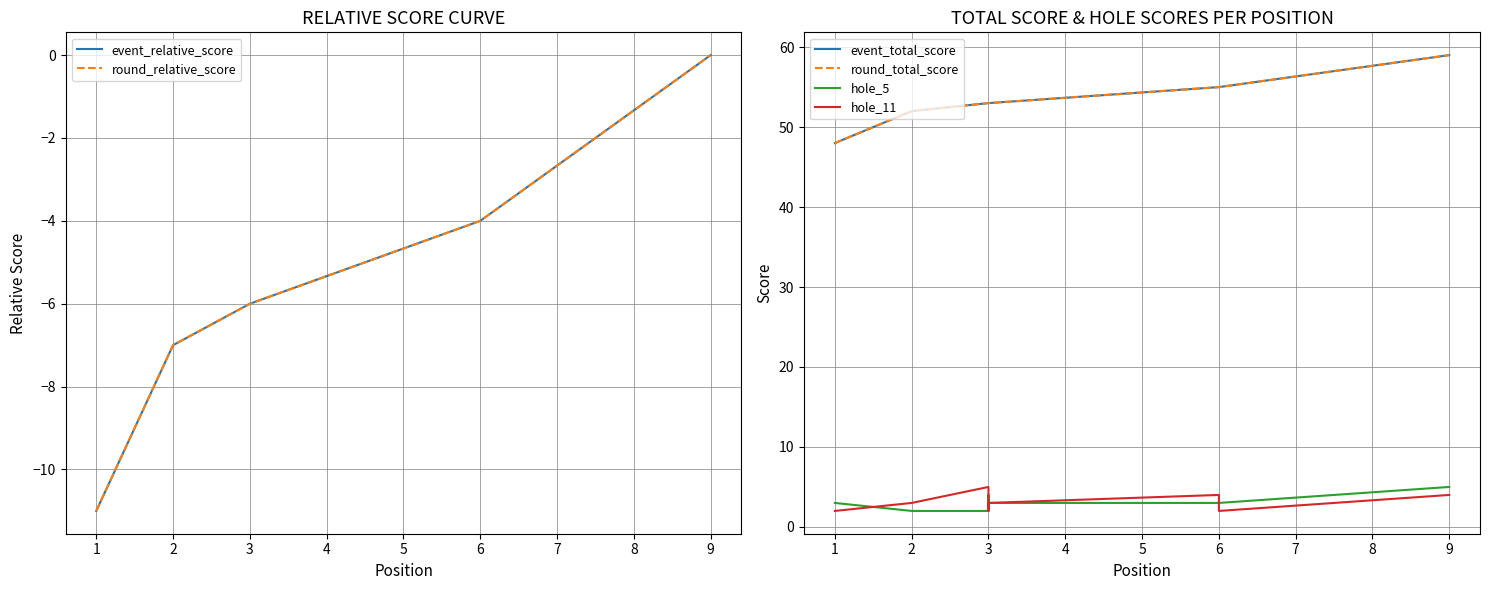

Is the value of hole_11 at 3 greater than the value of round_total_score at 3?

No